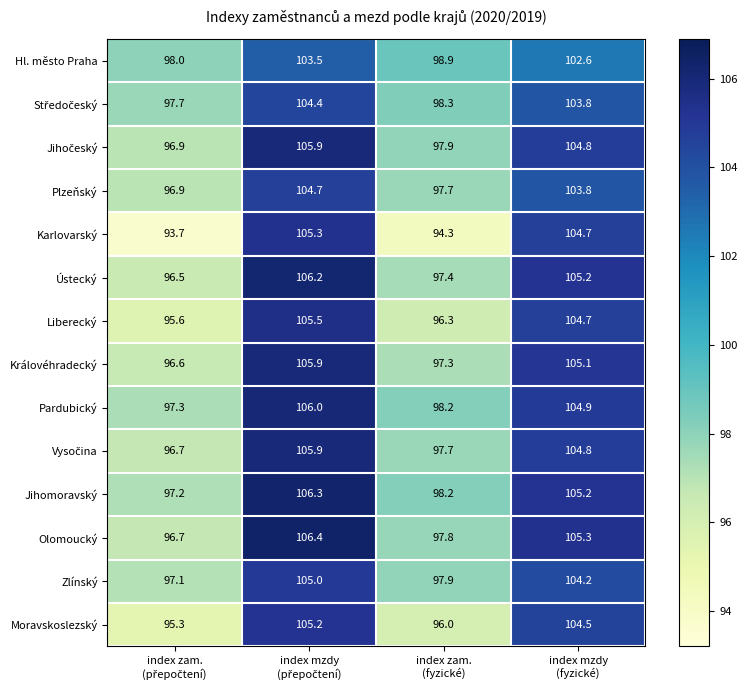

At how many categories does at least one series exceed 94?

4